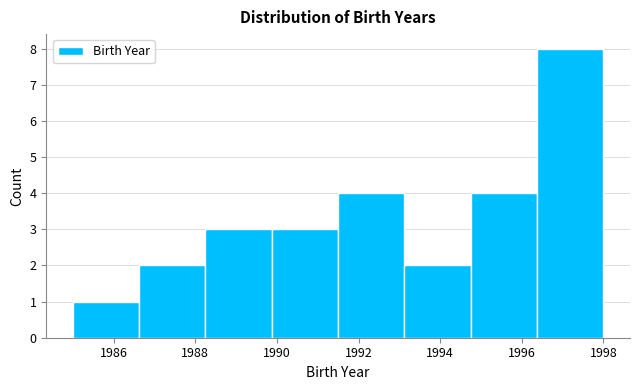

Reading left to right, list every bar in this chart as the range it spans on the x-axis followed by its height. Neither the bar edges nor the heights are printed on the chart, so give them approximately, as read against the axes.

1985.0 to 1986.6: 1
1986.6 to 1988.2: 2
1988.2 to 1989.8: 3
1989.8 to 1991.6: 3
1991.6 to 1993.2: 4
1993.2 to 1994.8: 2
1994.8 to 1996.4: 4
1996.4 to 1998.0: 8